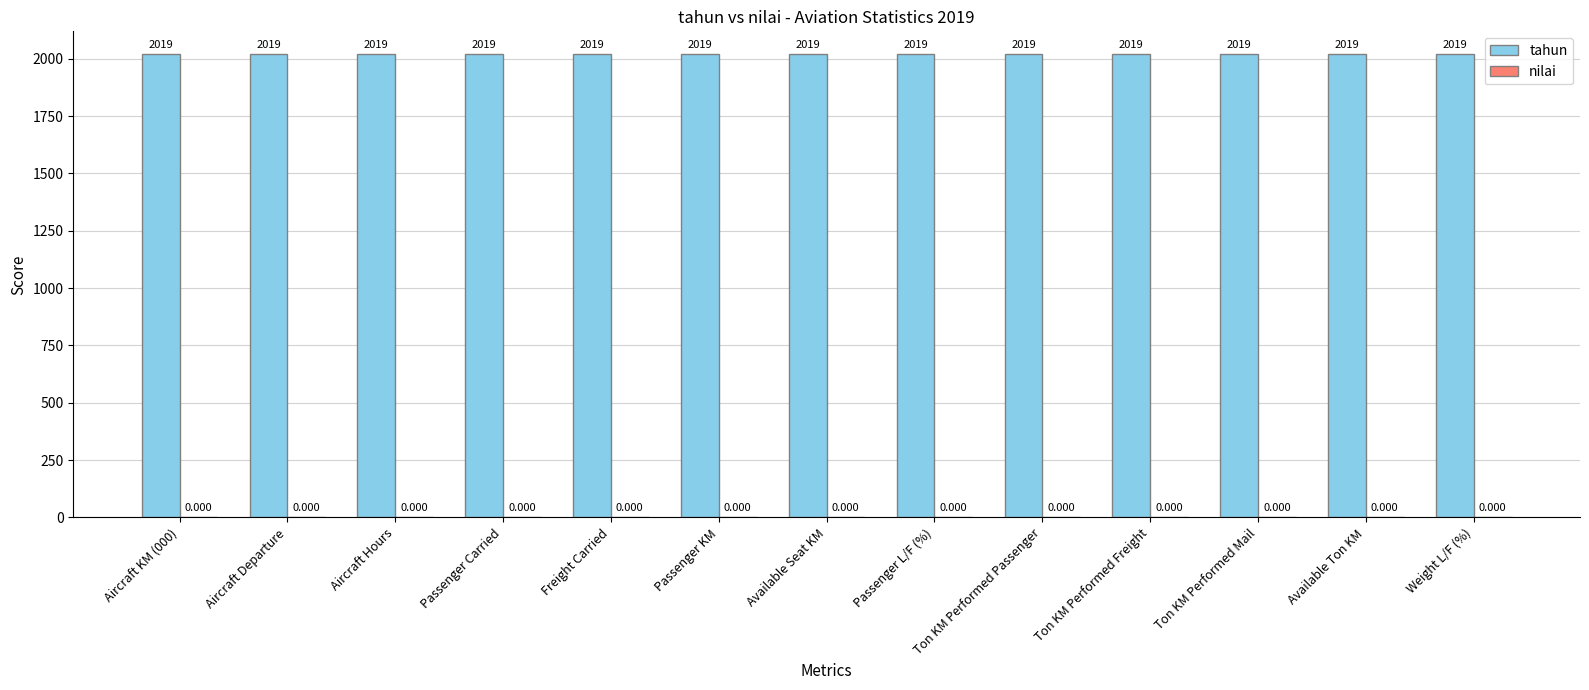

What is the total value across all series at Aircraft Hours?

2019